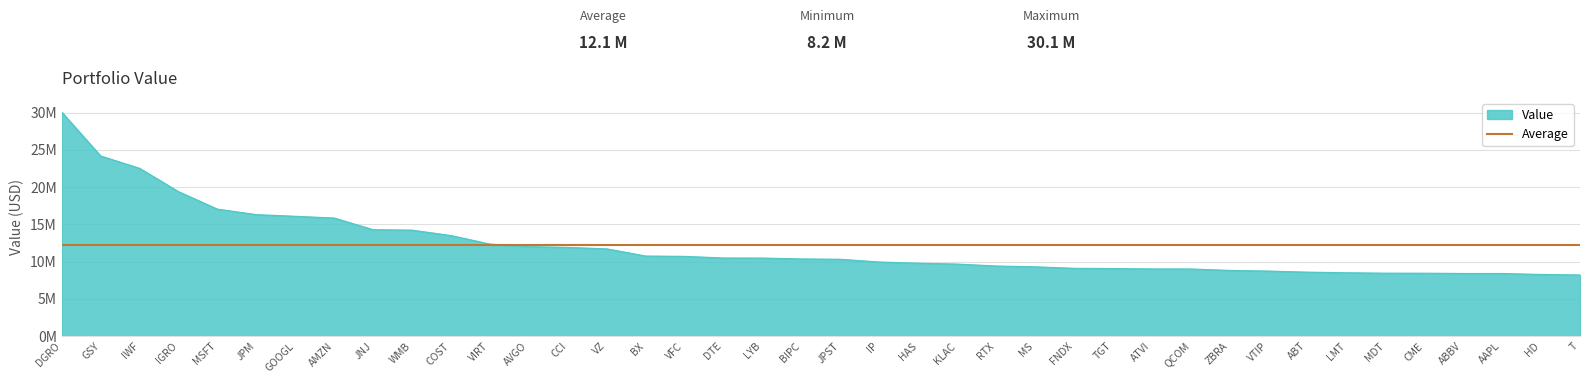

The chart shows a value of 13255175 at HAS. True or false?

False